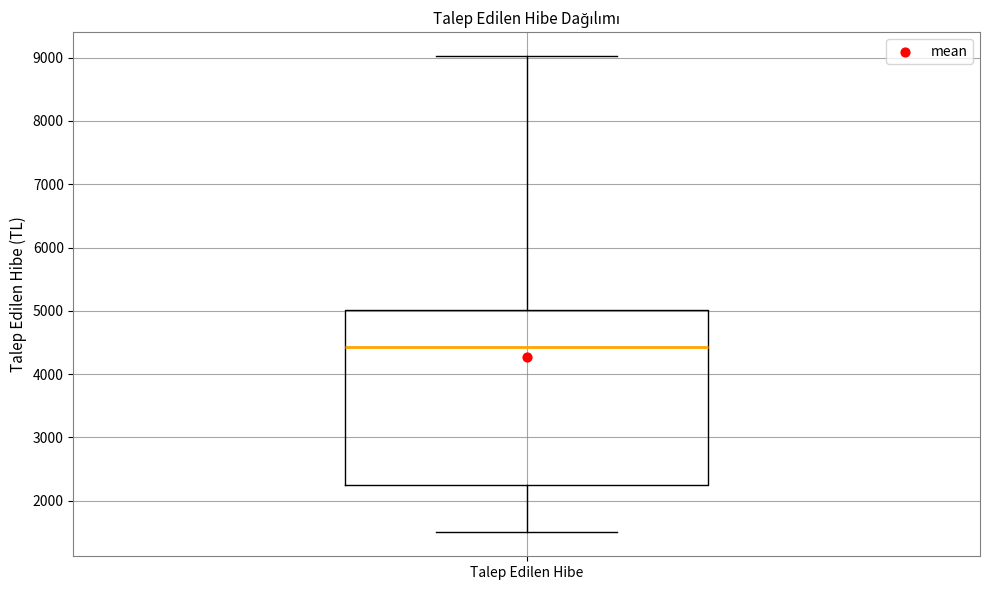

Transcribe this box plot: give where the median line is, the range the box spans, and where the two whiskers end, as read against the y-axis. The values are not printed on the chart, so give them approximately, as read against the axis.

median 4400, box 2300 to 5000, whiskers 1500 to 9000